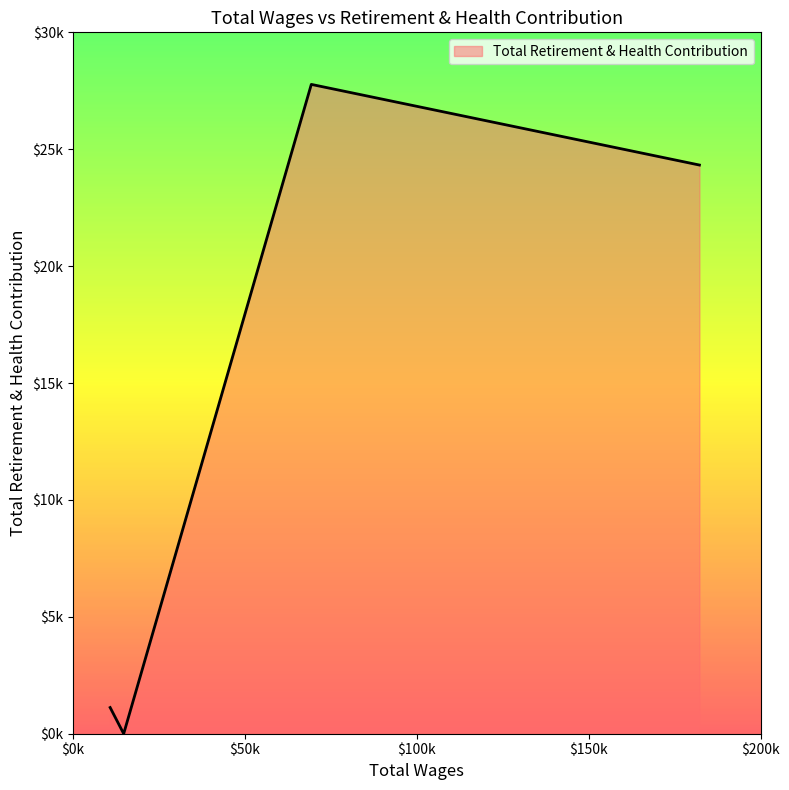

What is the difference between the maximum and minimum values?

27773